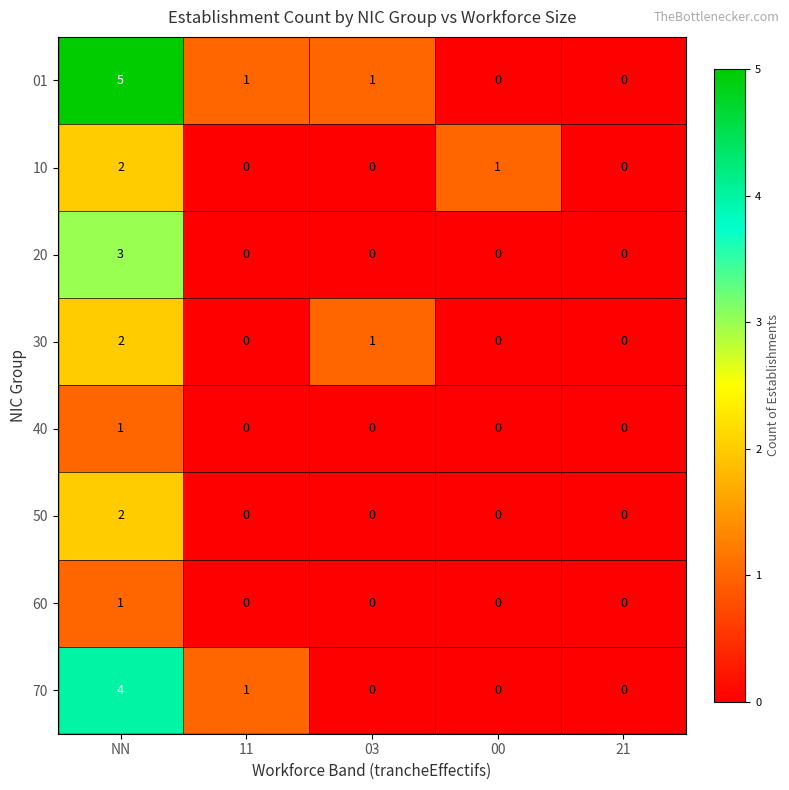

At which category is the sum across all series the highest?

NN